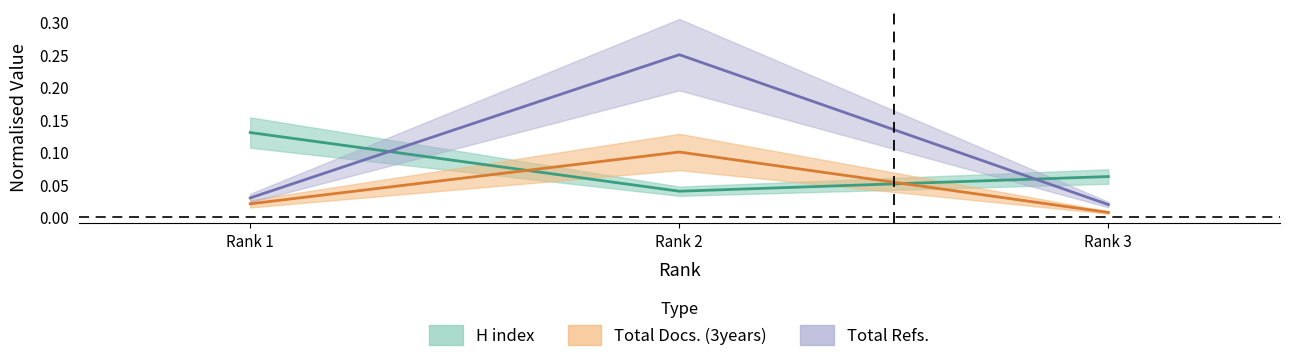

How many lines are shown in the chart?

3